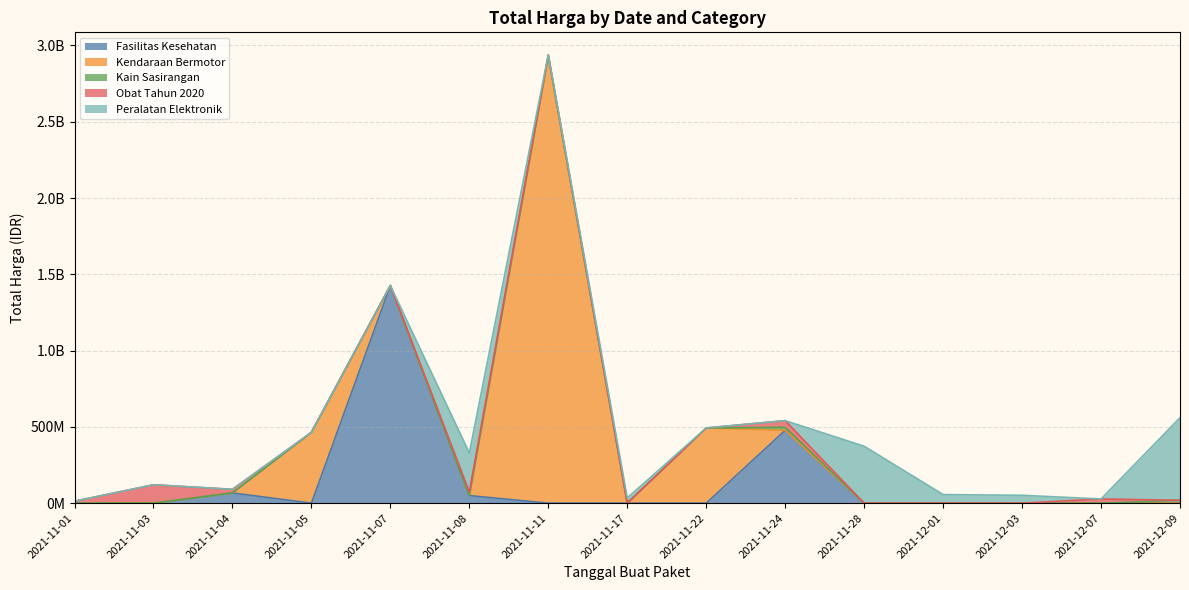

What is the minimum value shown in the chart?

78000